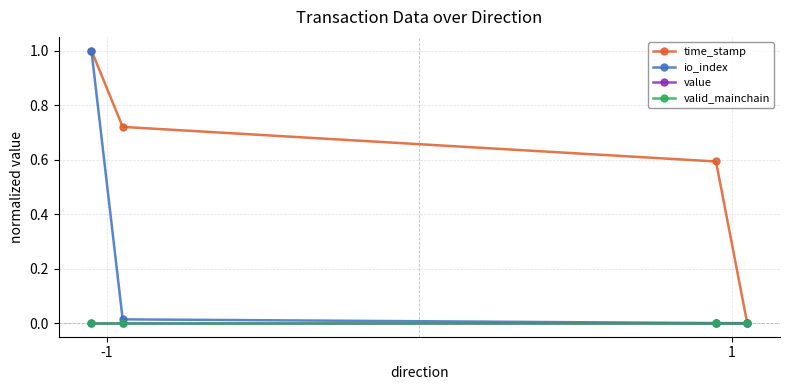

Is this an area chart (filled region under the line)?

No